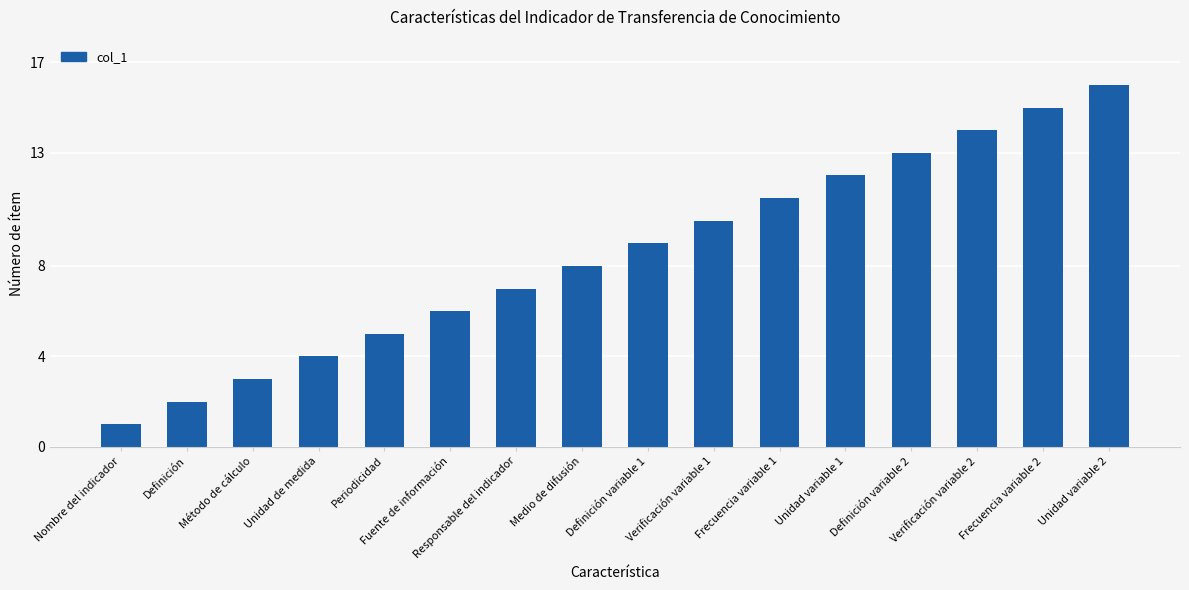

The value at Fuente de información is 2. True or false?

False